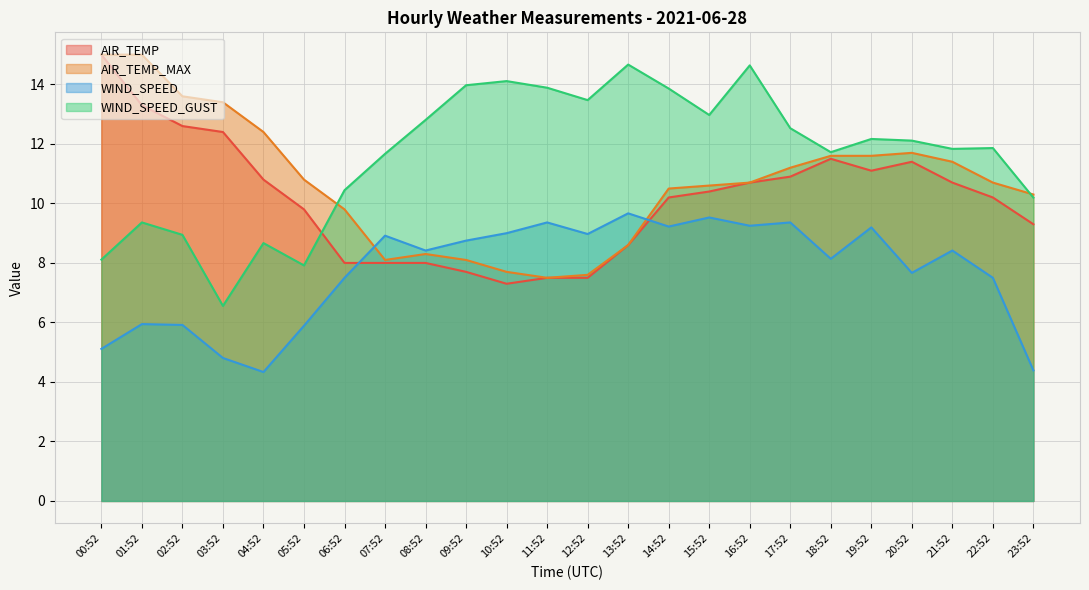

Rank the categories by AIR_TEMP_MAX value from lowest to highest.

11:52, 12:52, 10:52, 07:52, 09:52, 08:52, 13:52, 06:52, 23:52, 14:52, 15:52, 16:52, 22:52, 05:52, 17:52, 21:52, 18:52, 19:52, 20:52, 04:52, 03:52, 02:52, 00:52, 01:52